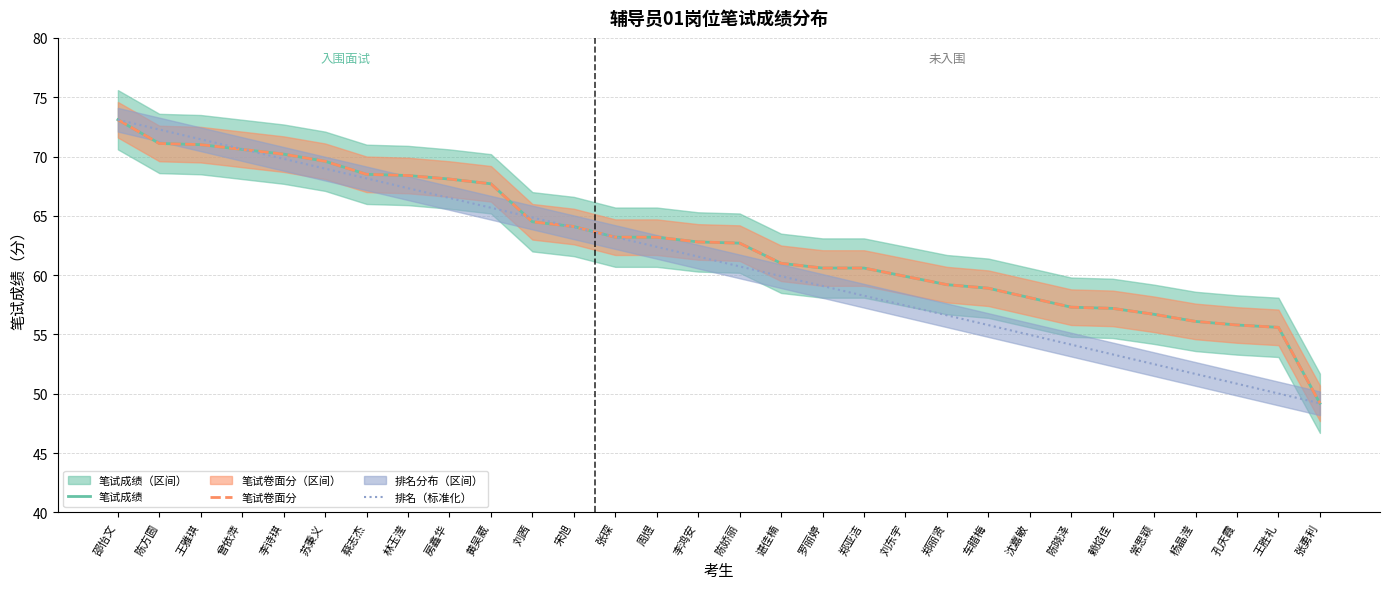

What is the maximum value for 笔试卷面分?

73.1